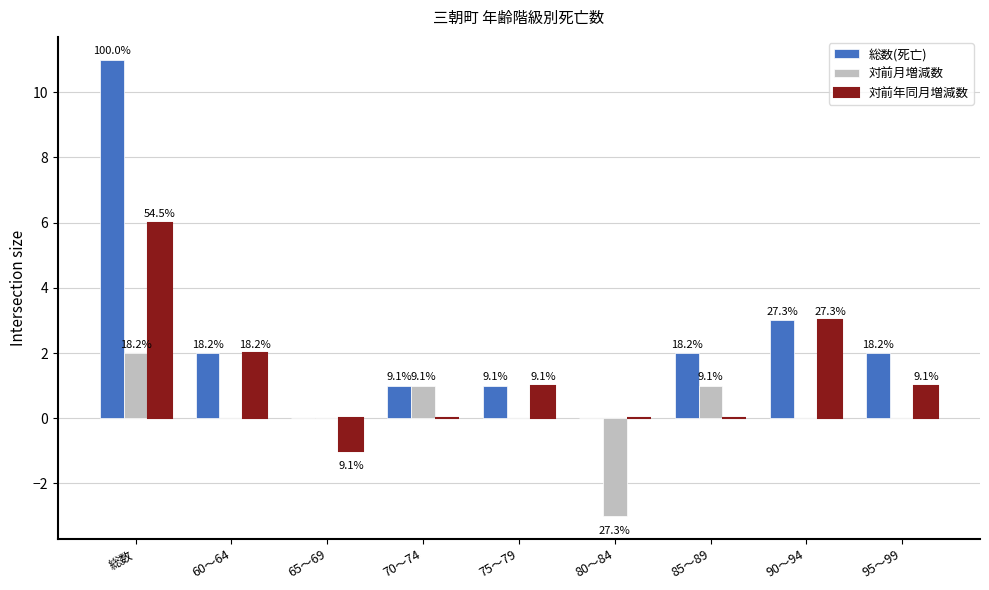

What are all the series names shown in the legend?

総数(死亡), 対前月増減数, 対前年同月増減数